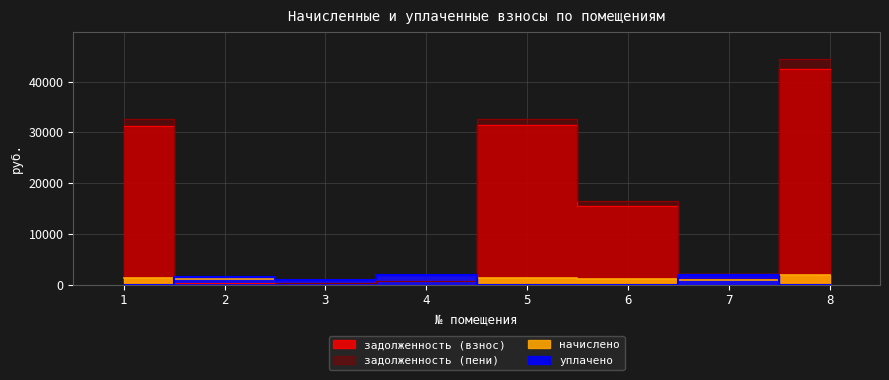

How many interior local peaks does the задолженность (взнос) series have?

1